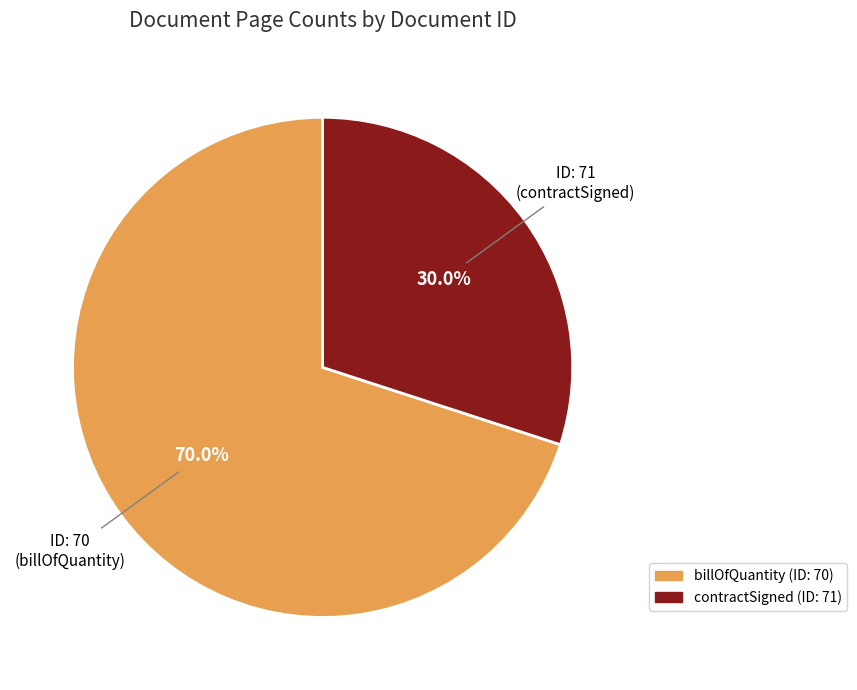

What is the smallest slice in the pie chart?

71